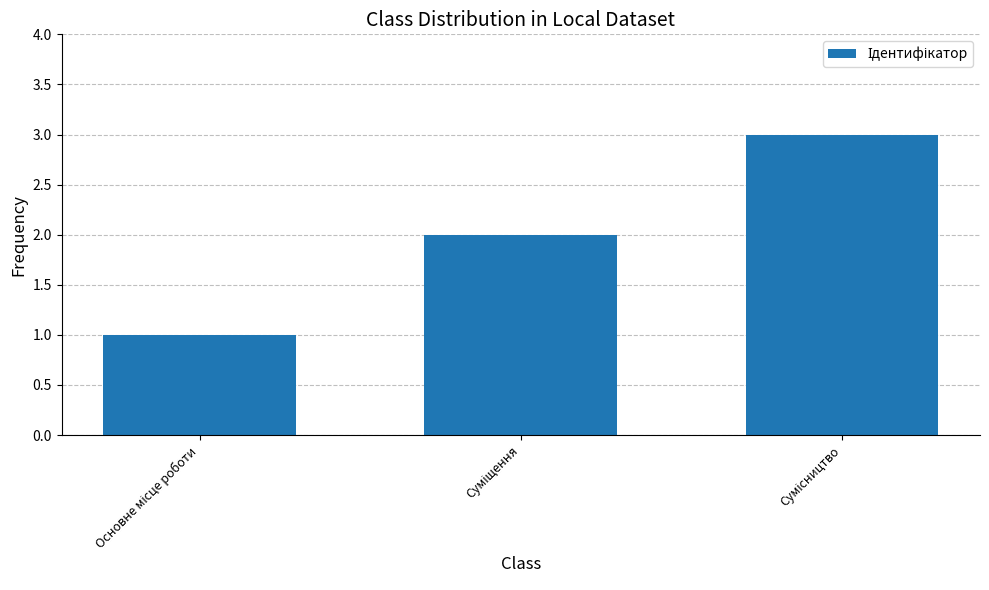

What is the maximum value shown in the chart?

3